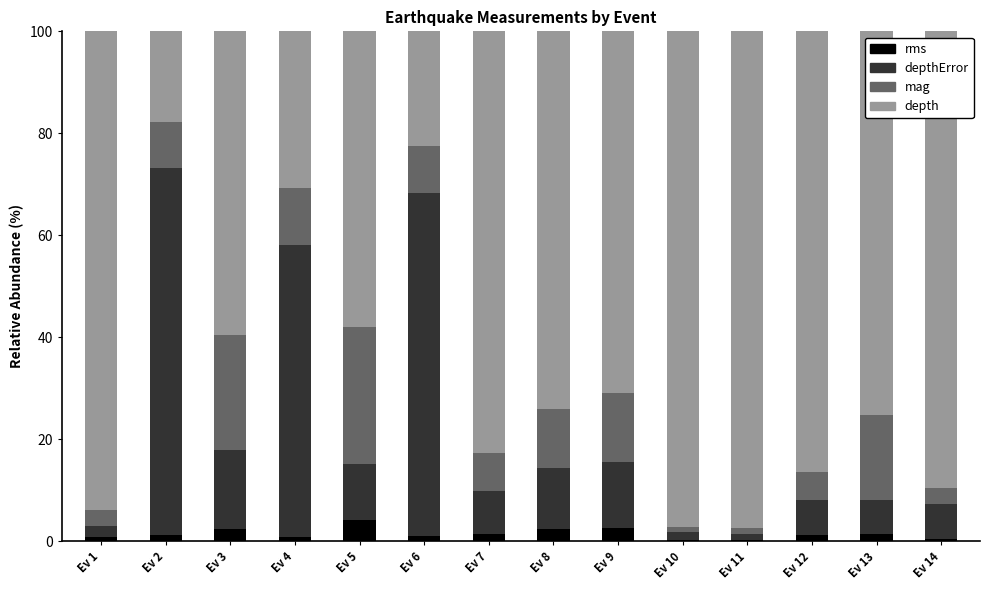

True or false: rms has a value of 2.4 at Ev 8.

True